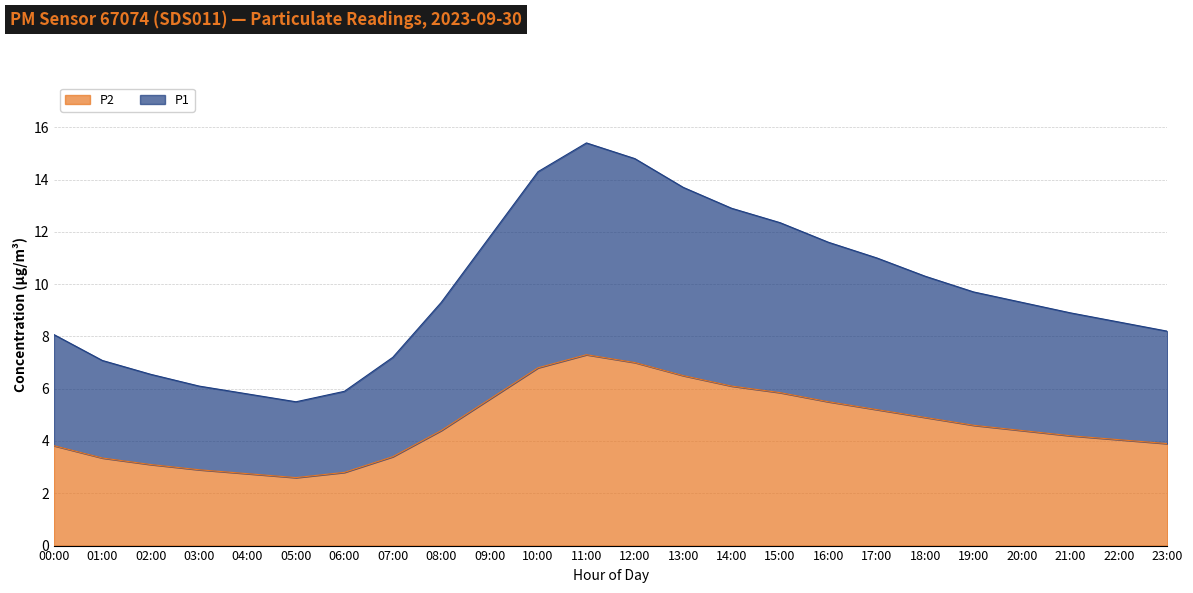

True or false: P1 and P2 cross at least once.

False